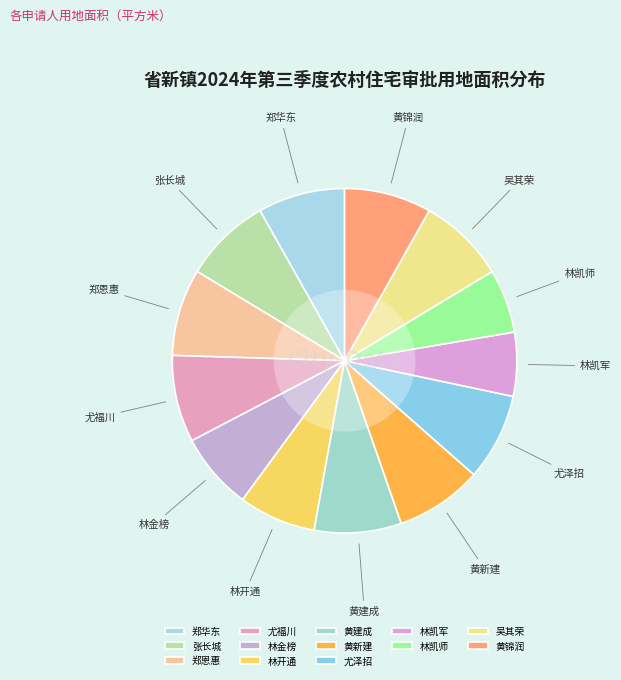

Approximately how many times larger is the value at 林金榜 compared to 尤福川?

0.9